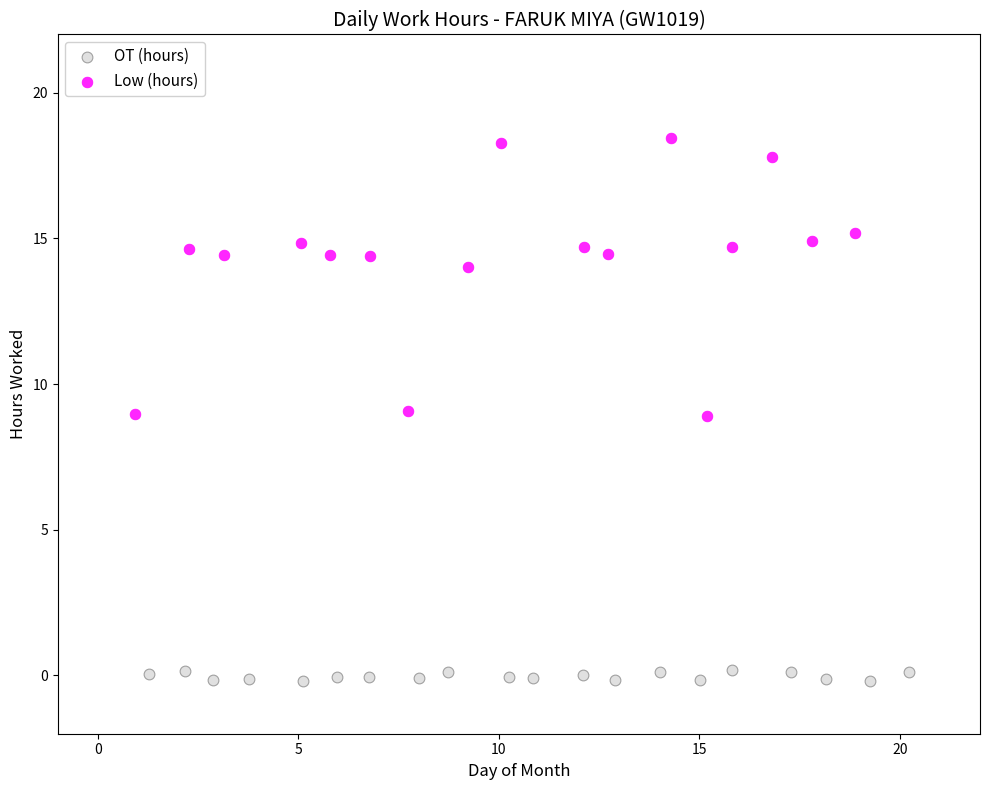

Which series reaches the minimum Y coordinate?

OT (hours)